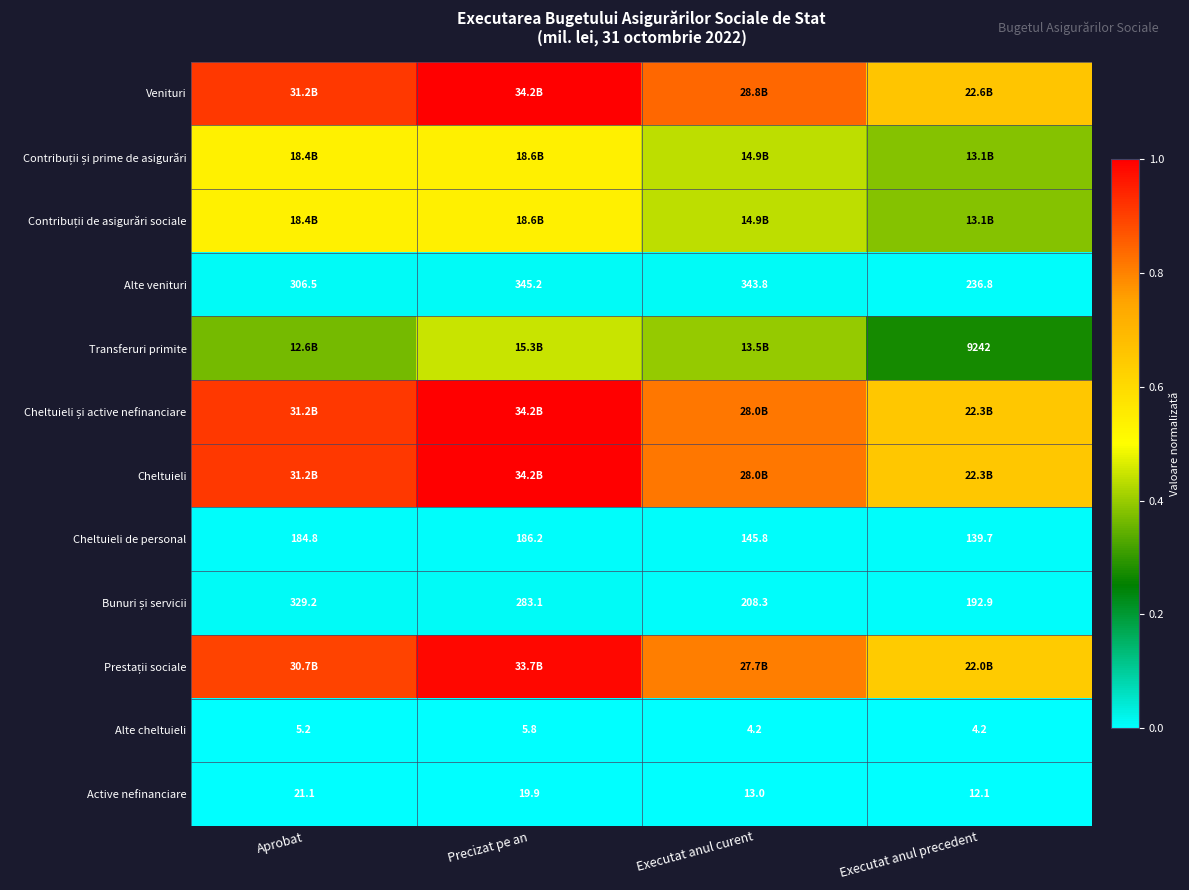

At which label does Cheltuieli de personal reach its peak?

Precizat pe an